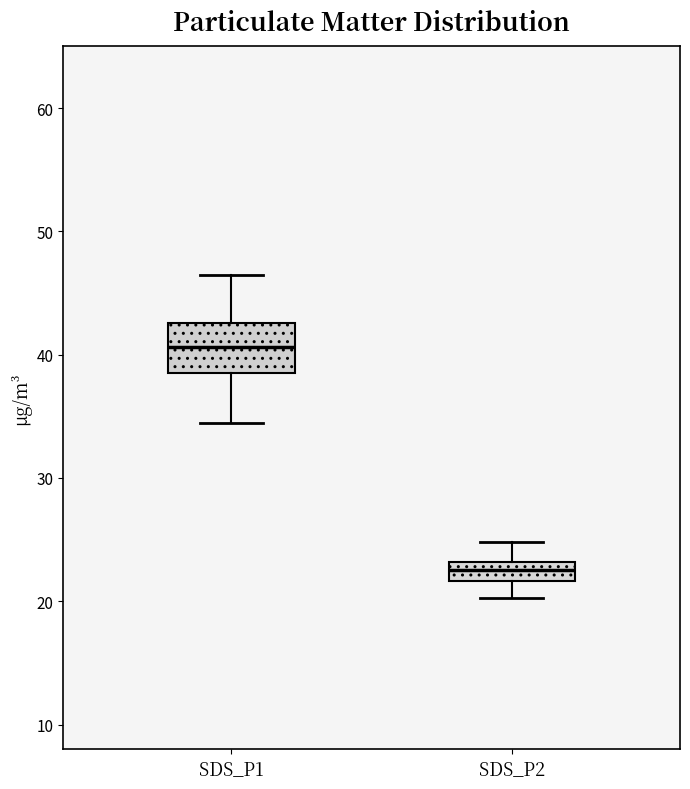

Comparing the boxes themselves (not the whiskers), which one is the tallest?

SDS_P1